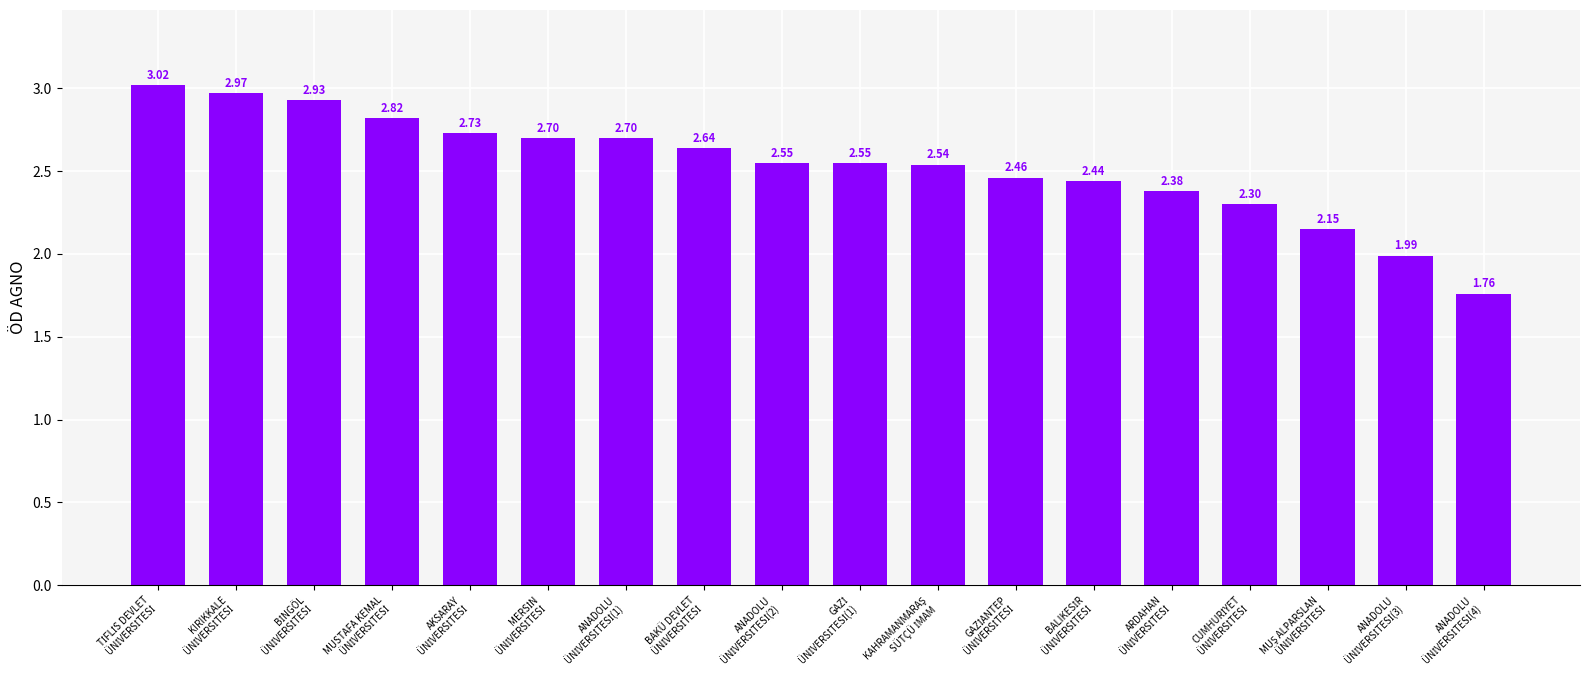

What is the sum of all values?

45.6